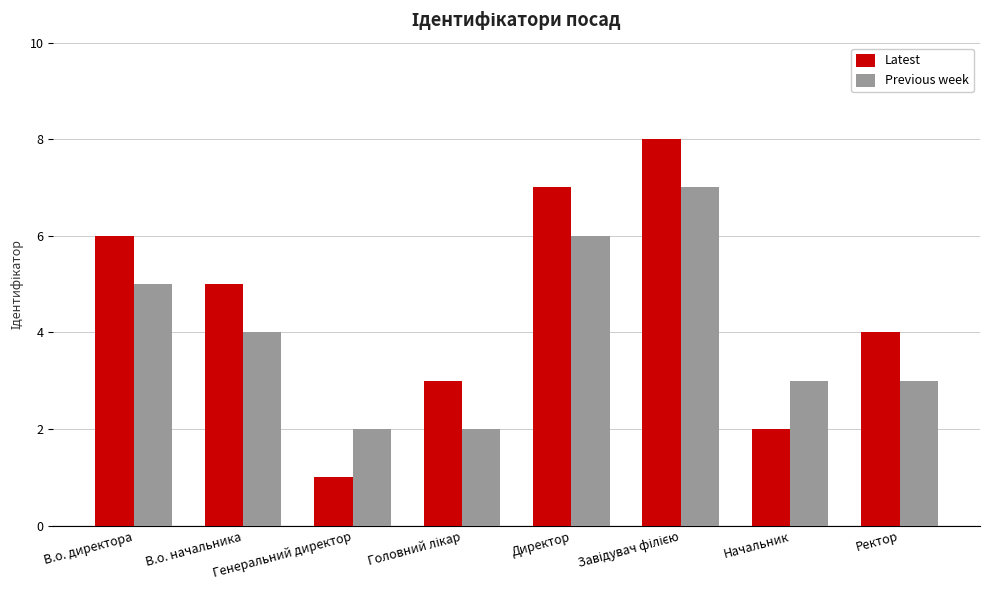

Where is Previous week nearest to the value 4?

В.о. начальника